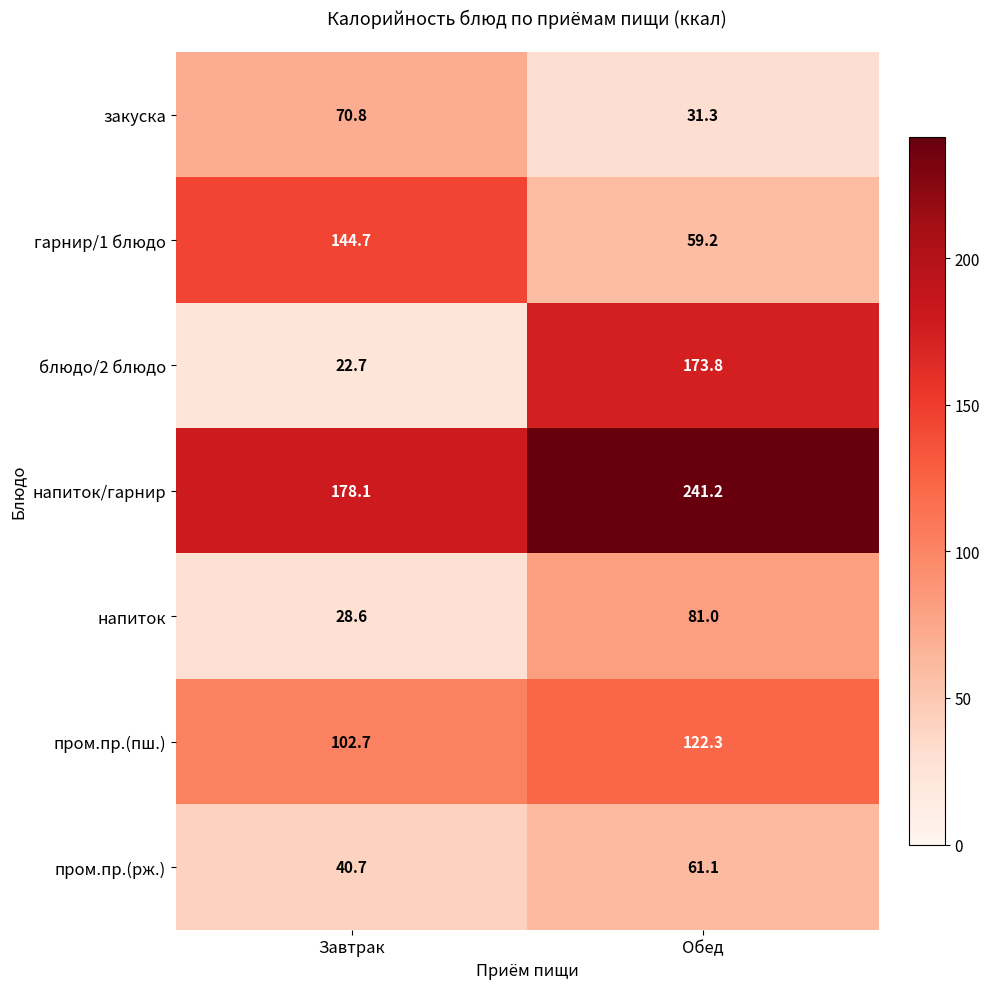

At which label does напиток/гарнир first exceed 241?

Обед